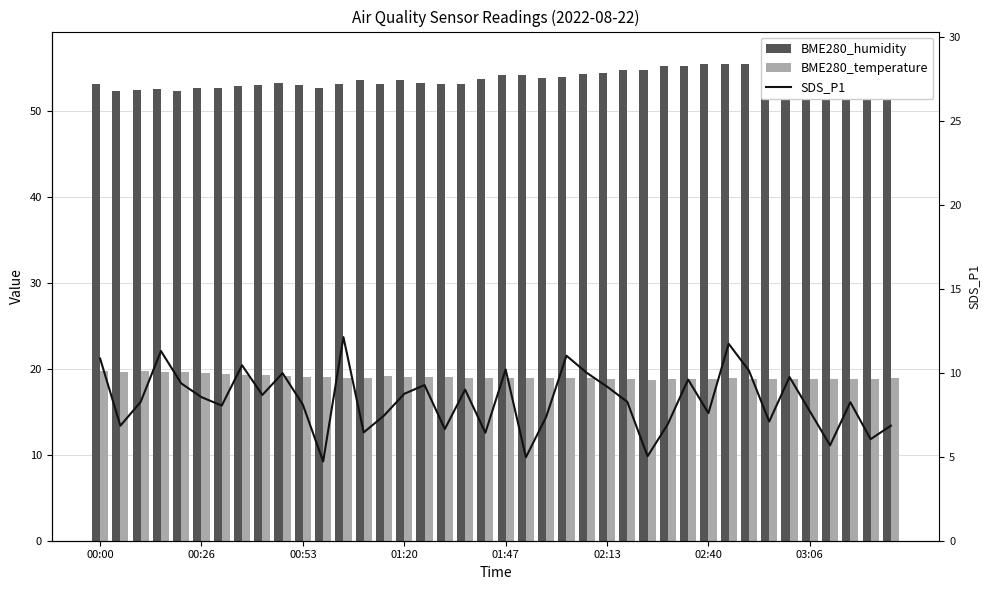

Between 00:26 and 30, which series saw the biggest shift?

BME280_humidity